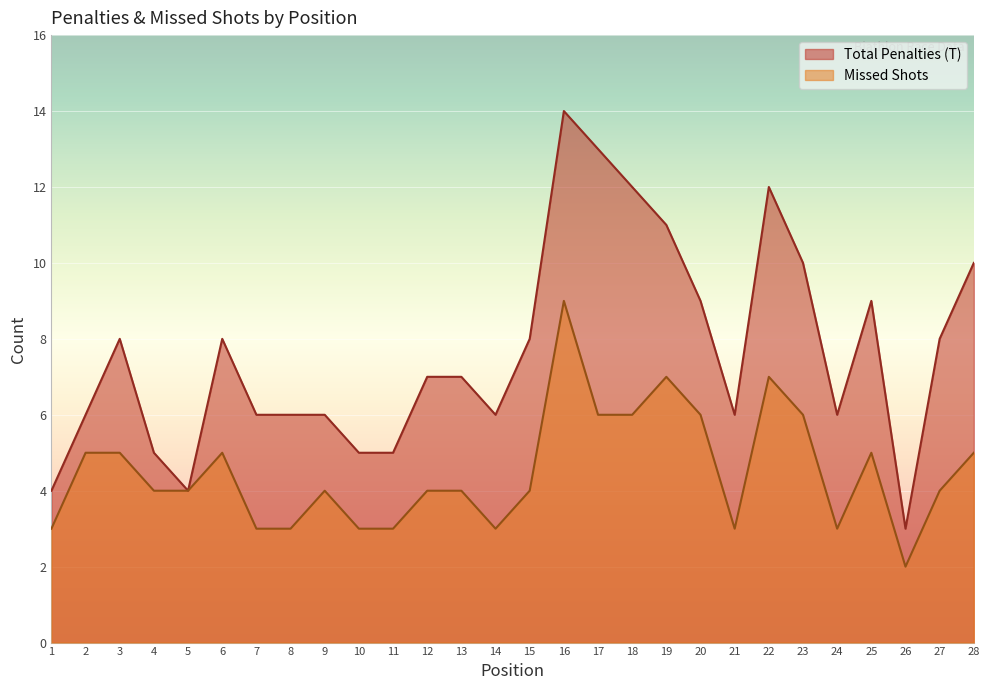

How many data points does each series have?

28